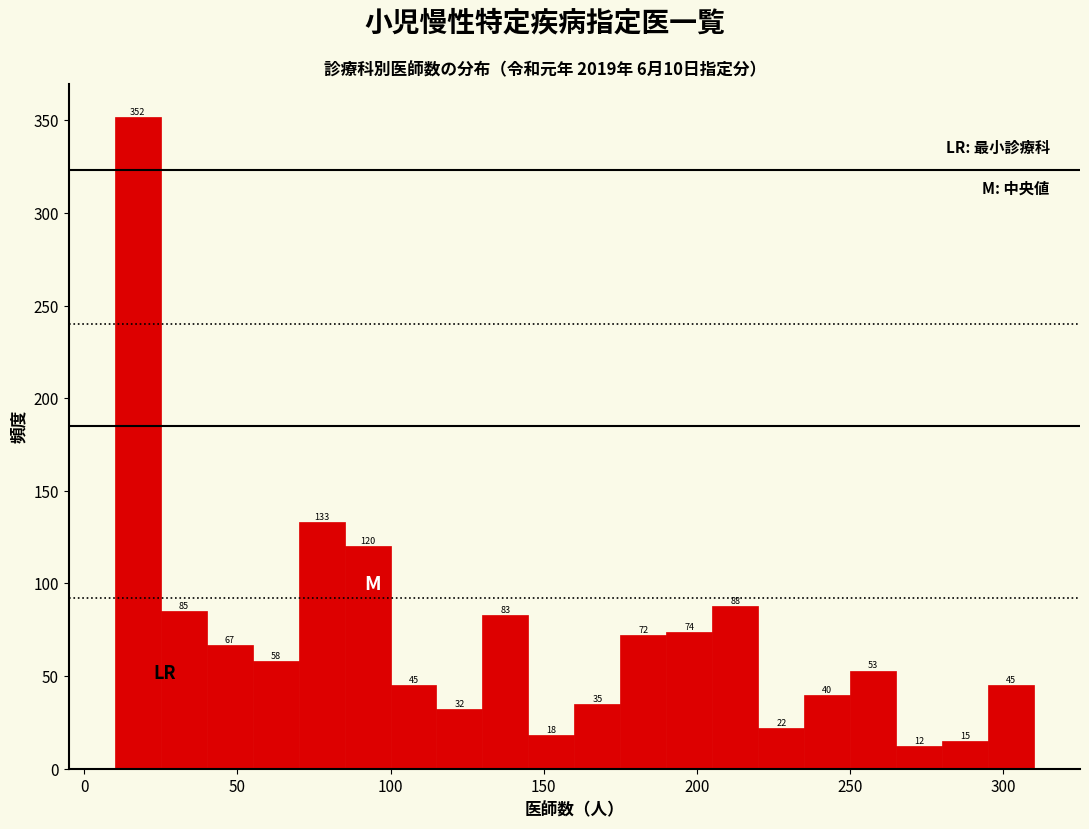

Around what value on the x-axis is the tallest bar? Give the approximate position of its centre, as read against the axis.

20